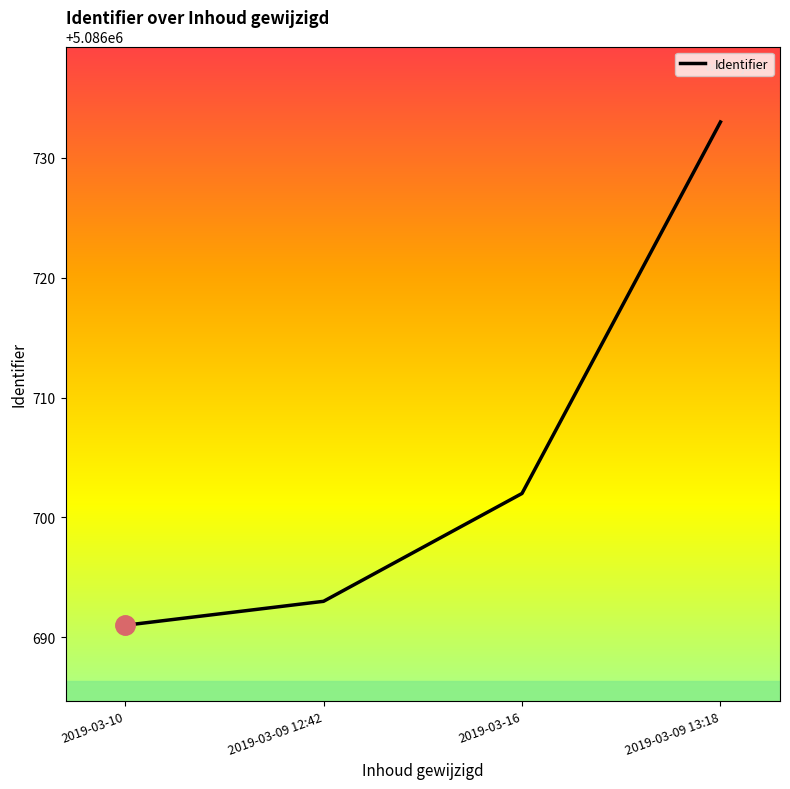

What is the smallest value displayed?

5086691